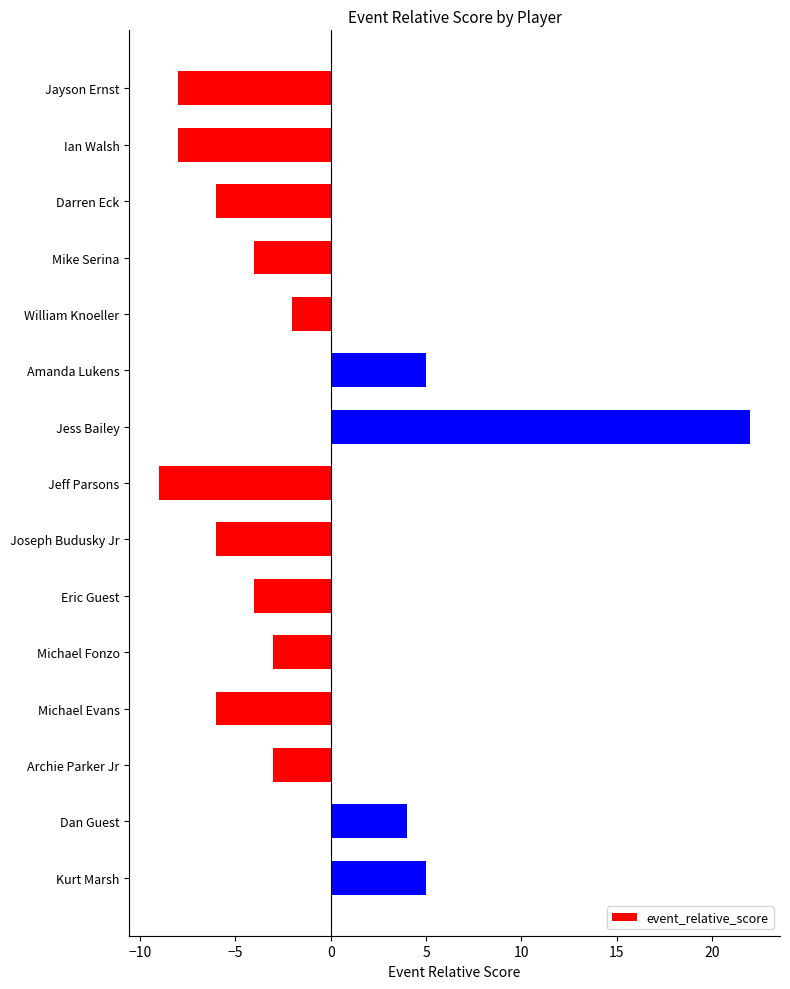

What is the difference between the maximum and minimum values?

31